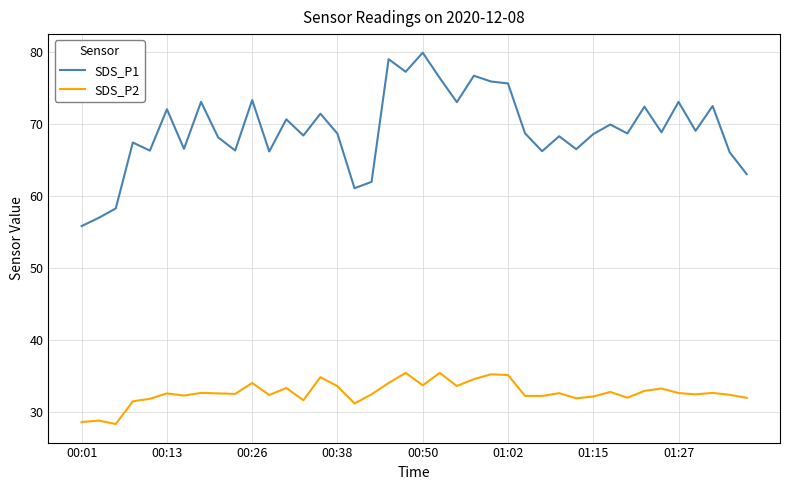

True or false: SDS_P1 and SDS_P2 intersect in this chart.

False